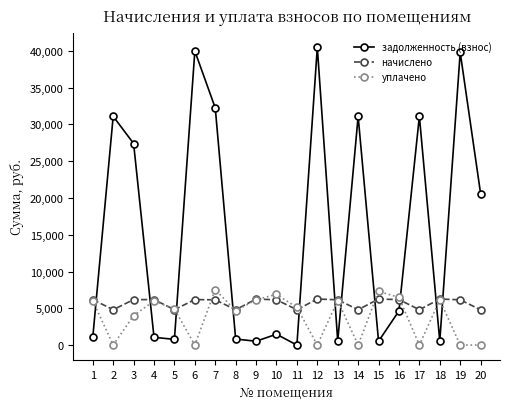

What is the maximum value shown in the chart?

40481.3